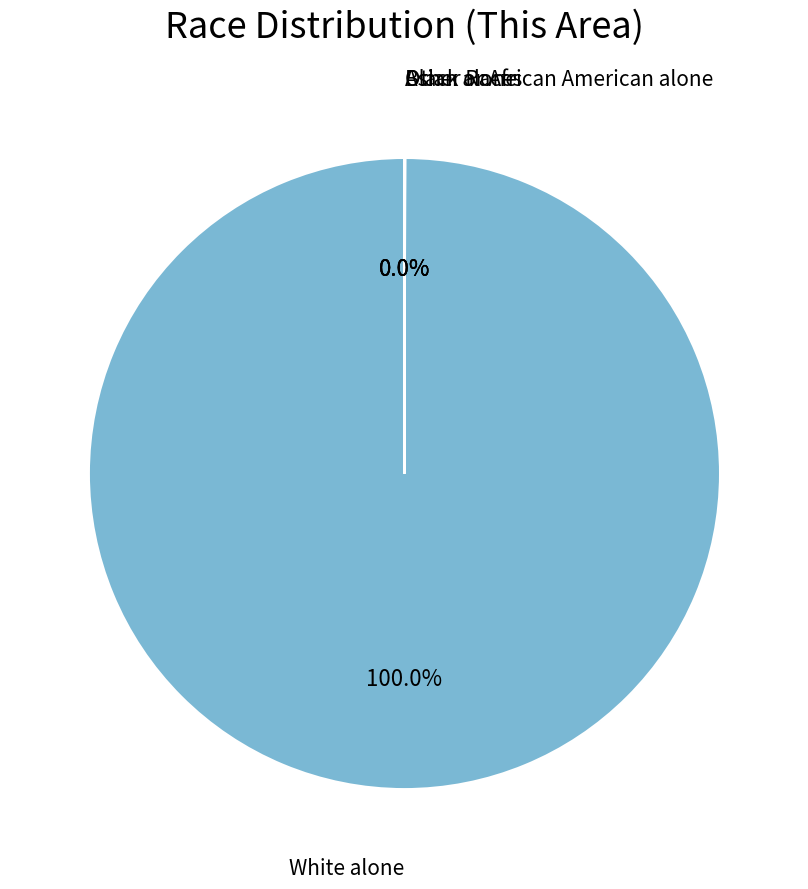

Which slice is the largest?

White alone